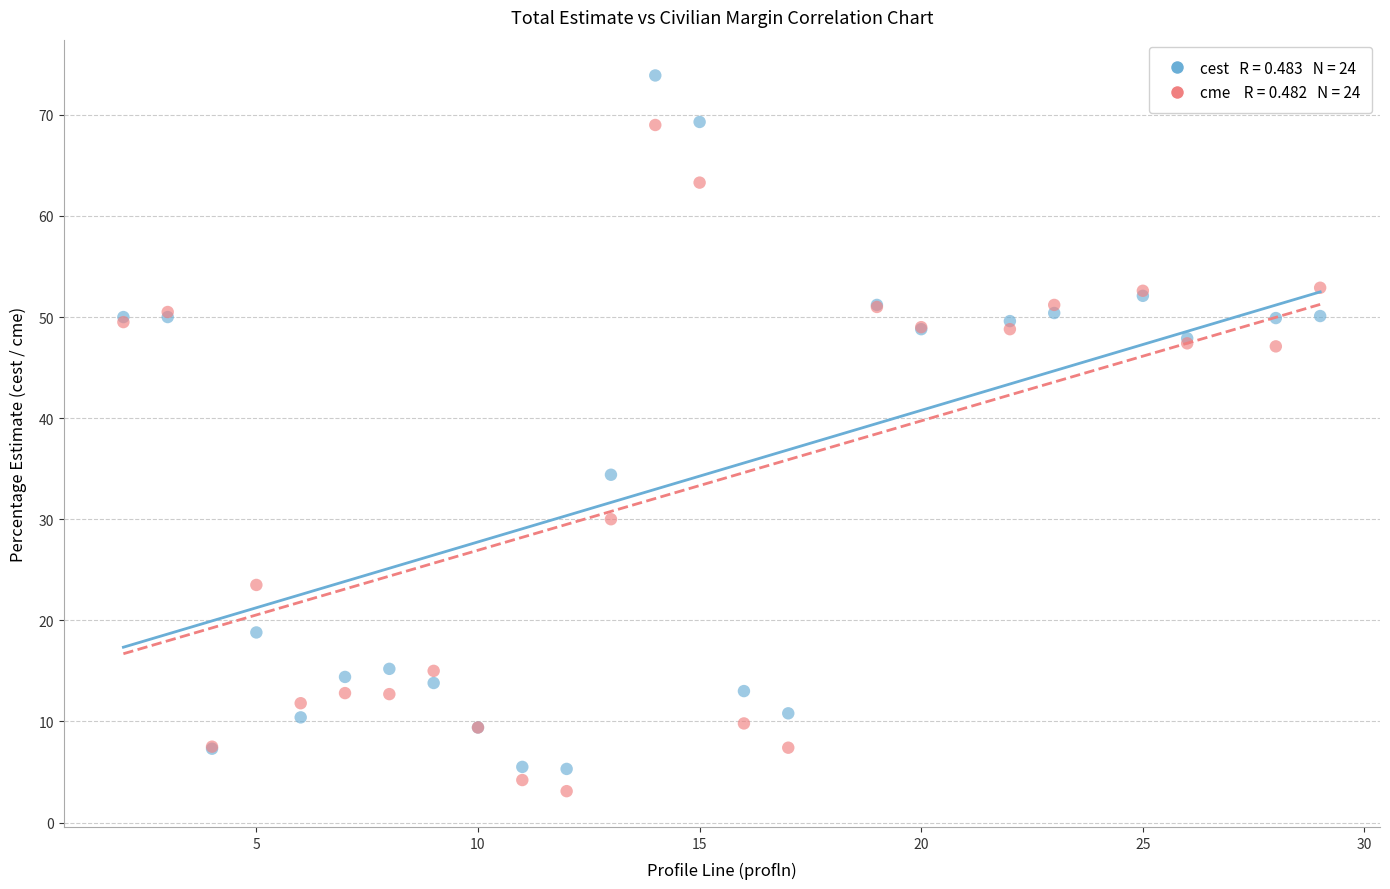

Across all series, what Y value is closest to 38?

34.4